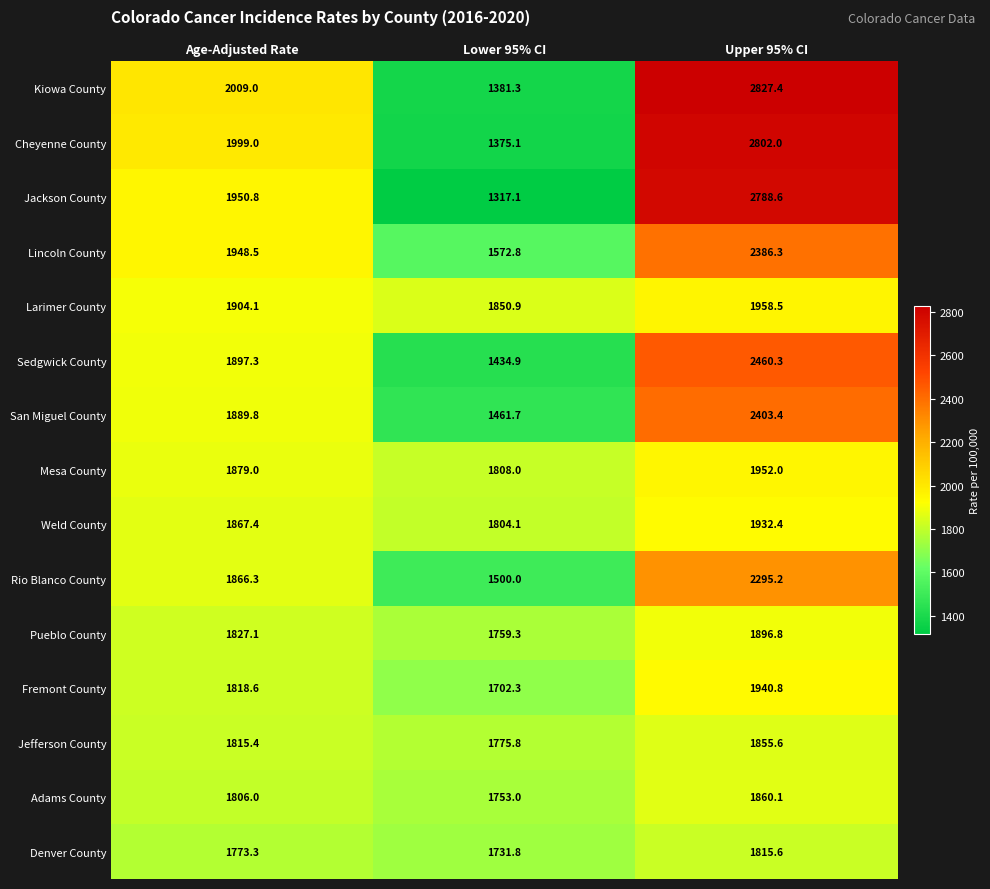

What is the difference between the Sedgwick County values at Age-Adjusted Rate and Upper 95% CI?

563.0